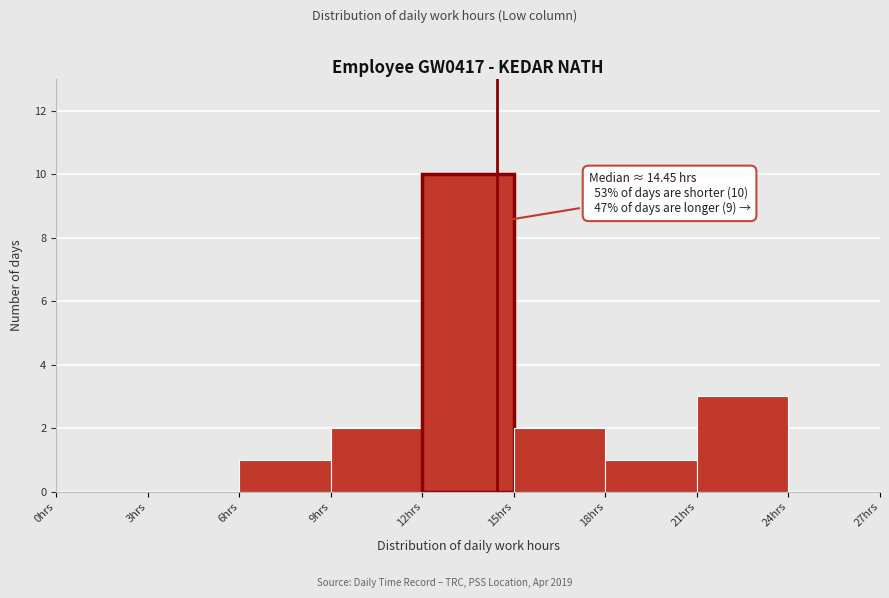

Over which range of the x-axis is the bar tallest?

12 to 15